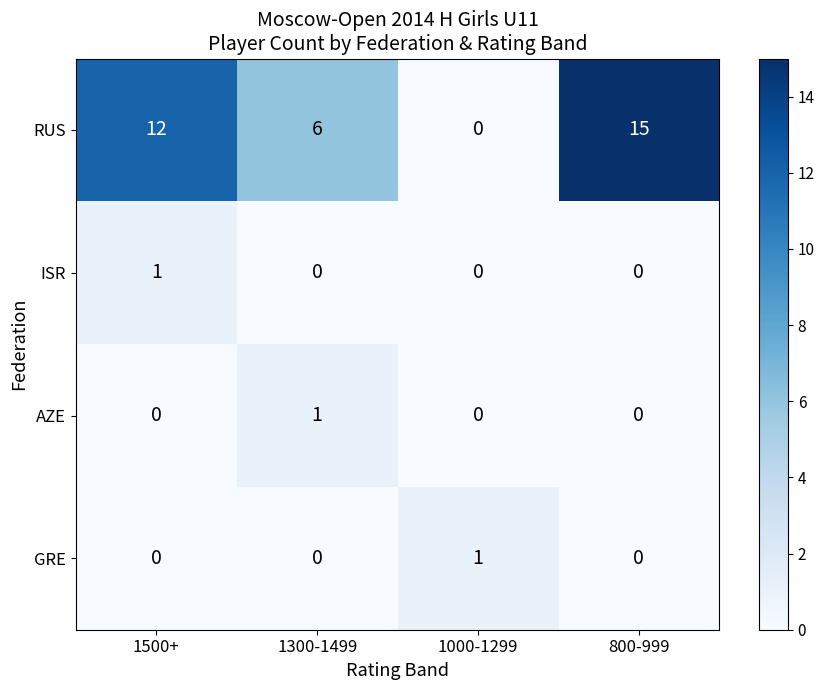

Which series has the widest spread of values?

RUS